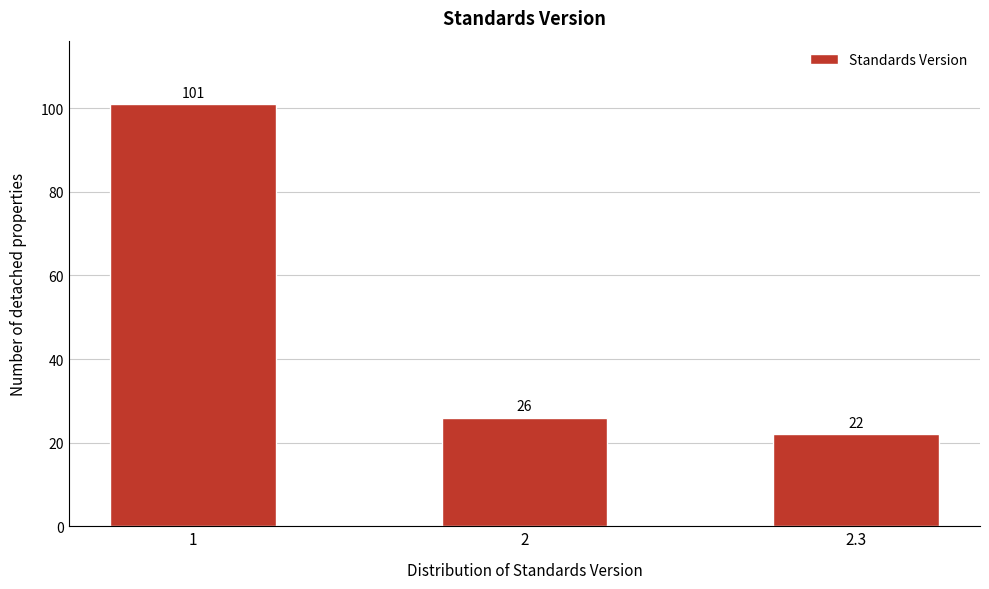

Reading left to right, list all the values displayed in this chart.

101	26	22